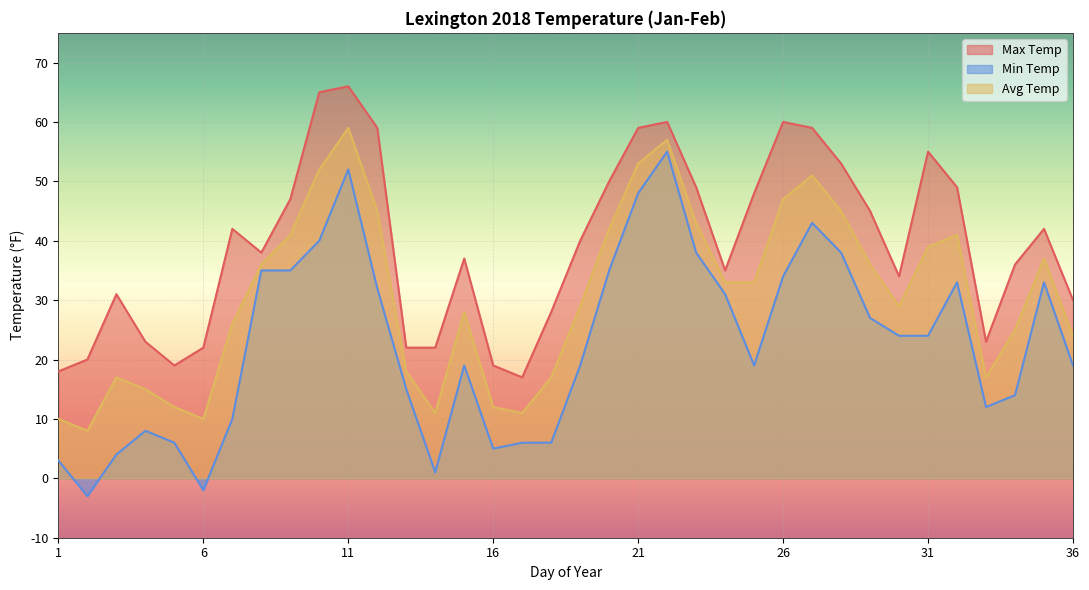

The value of Min Temp at 32 is 18. True or false?

False